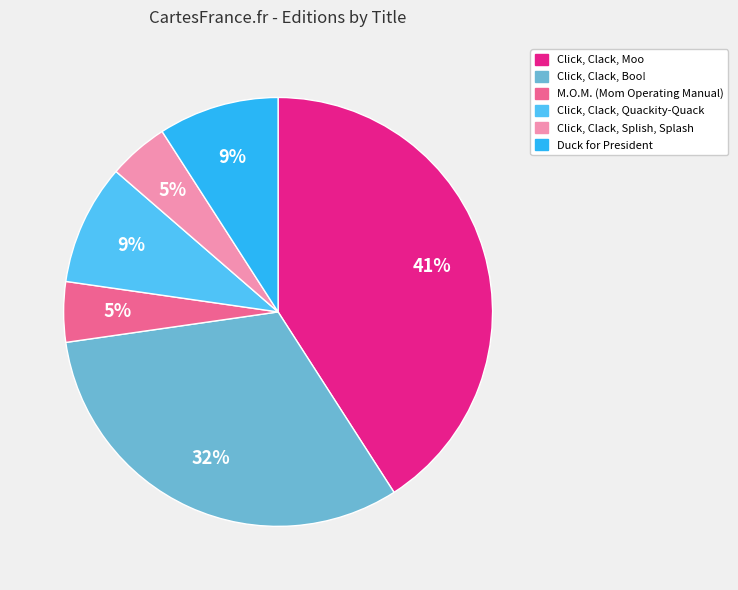

How many slices are in this pie chart?

6